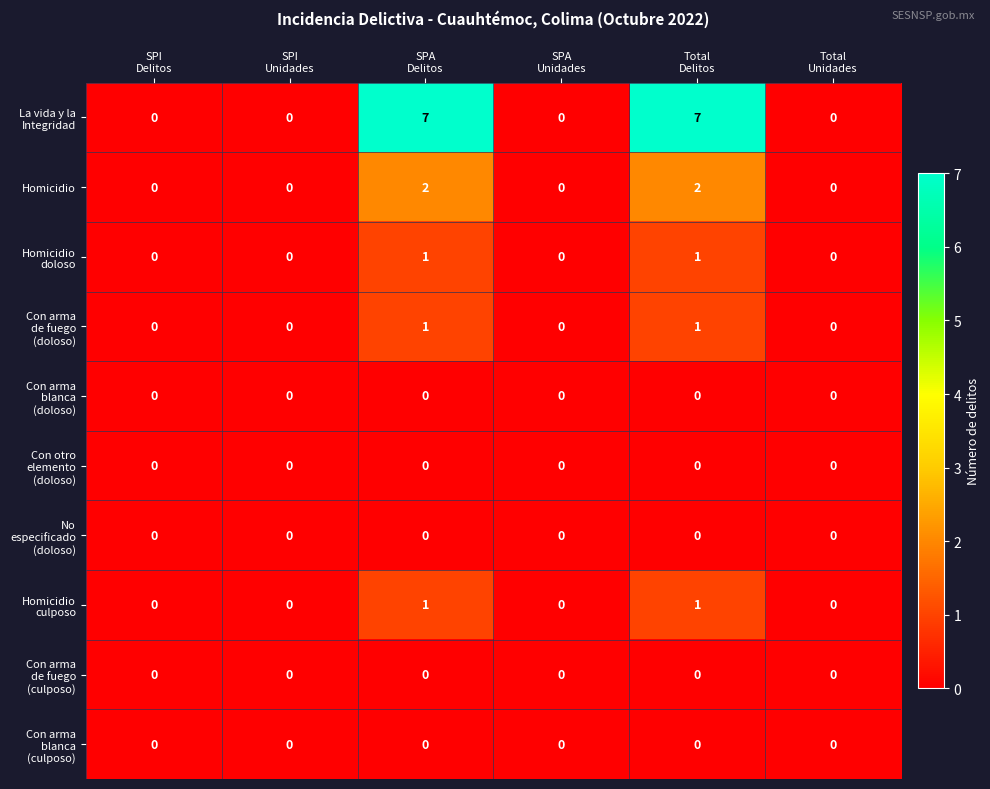

How many distinct data groups are displayed?

10